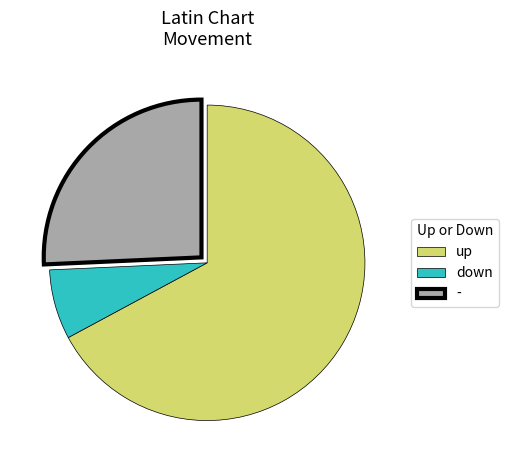

What is the largest slice in the pie chart?

up